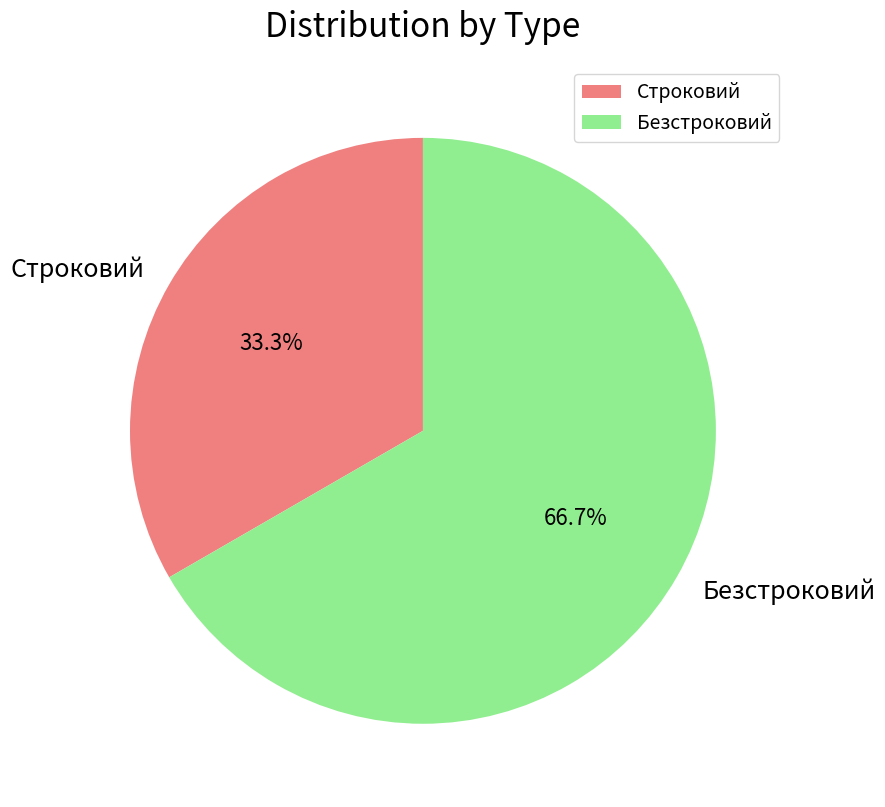

True or false: Безстроковий accounts for 56% of the total.

False